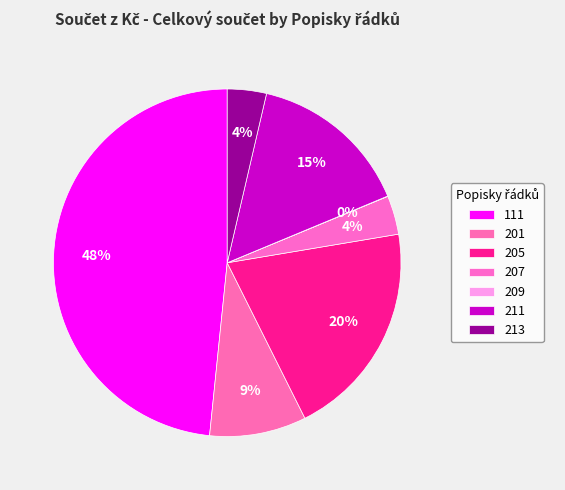

To the nearest percent, what portion does 207 represent?

4%